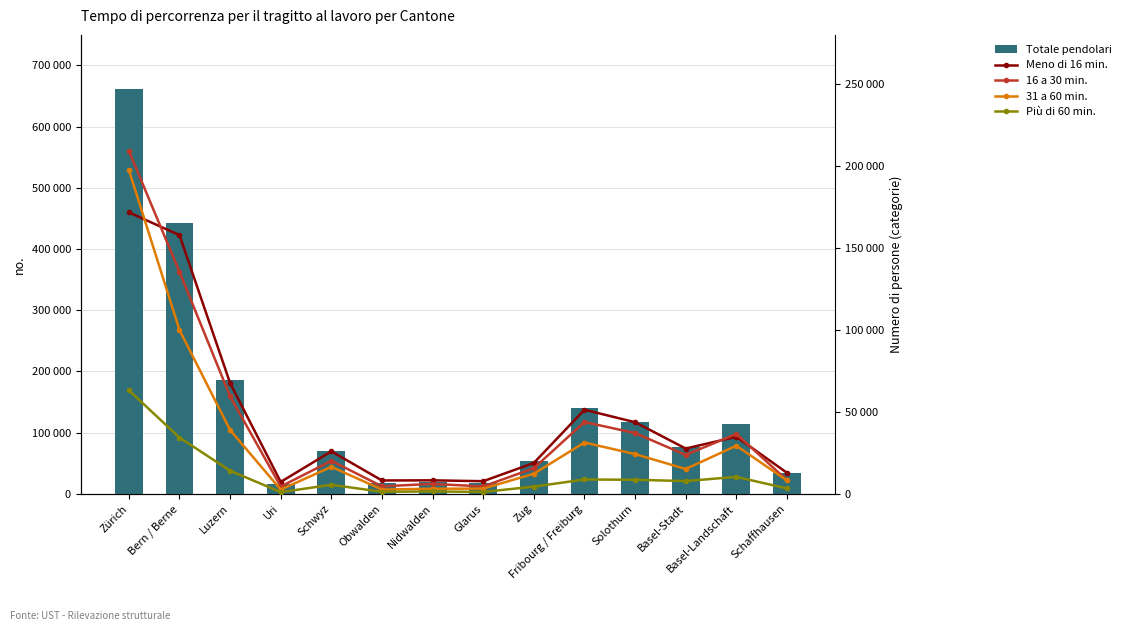

Reading left to right, transcribe all the data shown in this chart.

Totale pendolari: Zürich=662186.9	Bern / Berne=442880.3	Luzern=186088.5	Uri=15888.9	Schwyz=70564.9	Obwalden=17114.1	Nidwalden=19711.5	Glarus=17400.2	Zug=52828.6	Fribourg / Freiburg=140482.0	Solothurn=117657.7	Basel-Stadt=77203.5	Basel-Landschaft=114492.9	Schaffhausen=33800.0
Meno di 16 min.: Zürich=171707.4	Bern / Berne=157833.1	Luzern=67519.7	Uri=7277.0	Schwyz=25906.2	Obwalden=8143.3	Nidwalden=8231.6	Glarus=7697.9	Zug=18843.0	Fribourg / Freiburg=51295.9	Solothurn=43689.5	Basel-Stadt=27630.2	Basel-Landschaft=34787.5	Schaffhausen=12841.0
16 a 30 min.: Zürich=209211.1	Bern / Berne=135419.3	Luzern=59428.7	Uri=4446.2	Schwyz=20132.1	Obwalden=4557.6	Nidwalden=6067.9	Glarus=4505.2	Zug=15625.4	Fribourg / Freiburg=43805.7	Solothurn=37072.0	Basel-Stadt=23719.3	Basel-Landschaft=36528.5	Schaffhausen=8325.3
31 a 60 min.: Zürich=197605.0	Bern / Berne=99928.9	Luzern=38922.2	Uri=2557.0	Schwyz=16468.4	Obwalden=2592.2	Nidwalden=3134.0	Glarus=3162.3	Zug=12265.9	Fribourg / Freiburg=31297.6	Solothurn=24230.2	Basel-Stadt=15141.4	Basel-Landschaft=29354.2	Schaffhausen=8145.0
Più di 60 min.: Zürich=63175.8	Bern / Berne=34289.1	Luzern=14102.5	Uri=1023.0	Schwyz=5517.3	Obwalden=1226.2	Nidwalden=1447.7	Glarus=1145.9	Zug=4390.5	Fribourg / Freiburg=8748.7	Solothurn=8569.0	Basel-Stadt=7775.6	Basel-Landschaft=10344.0	Schaffhausen=3284.4